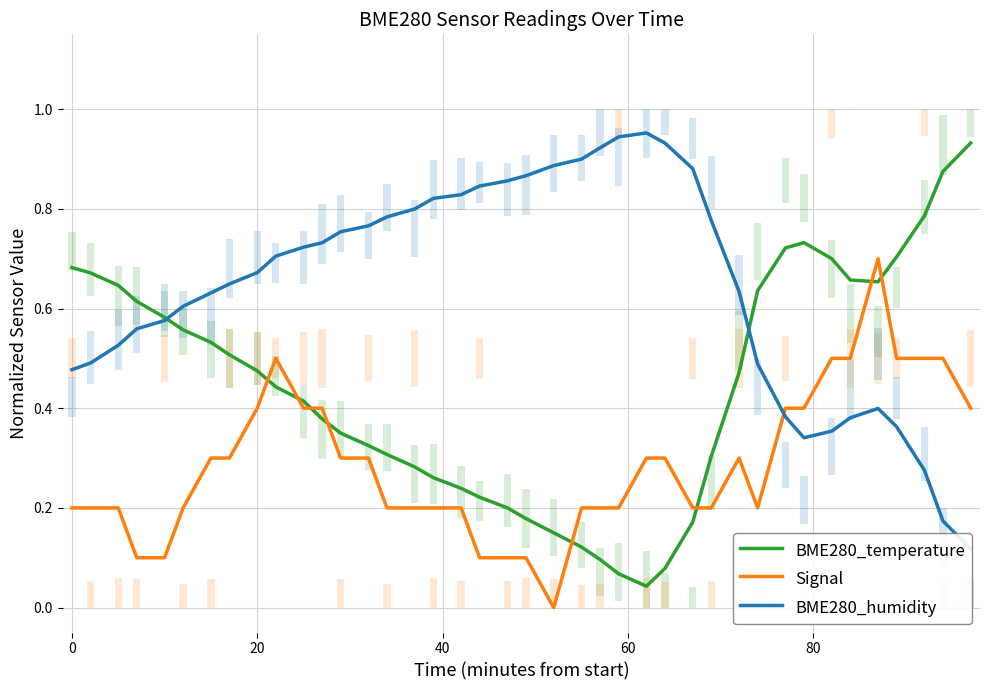

After their last crossing, which series has the higher values: BME280_temperature or Signal?

BME280_temperature